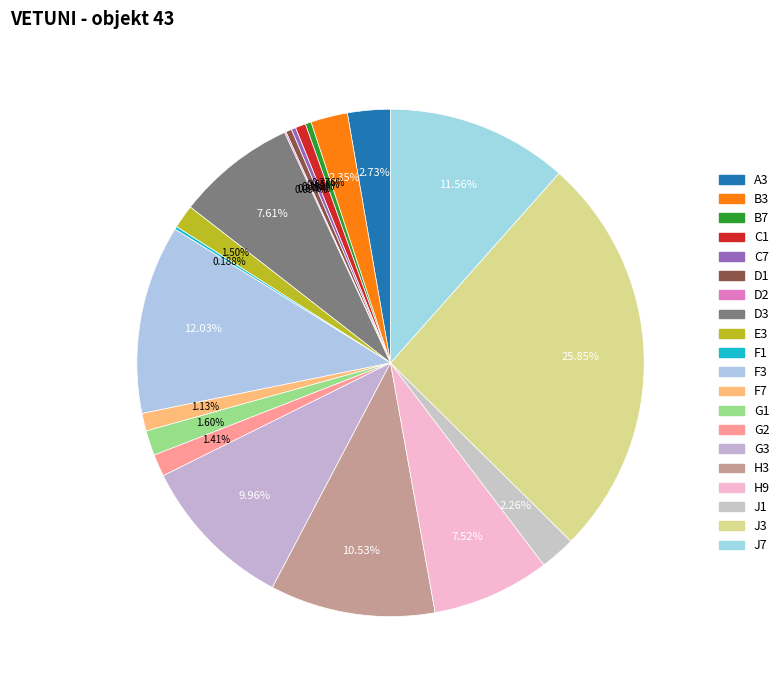

Is it true that E3 is 2% of the pie?

True